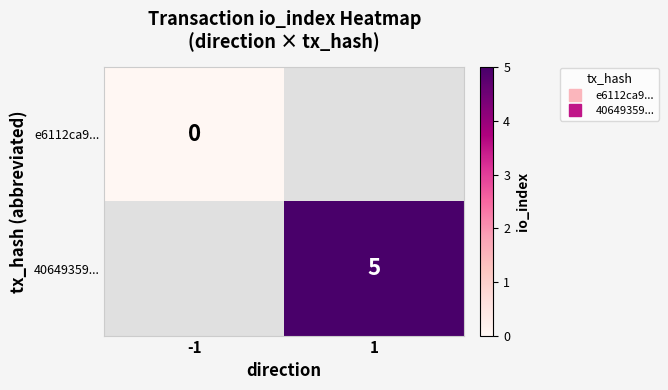

At how many categories does at least one series exceed 0?

1